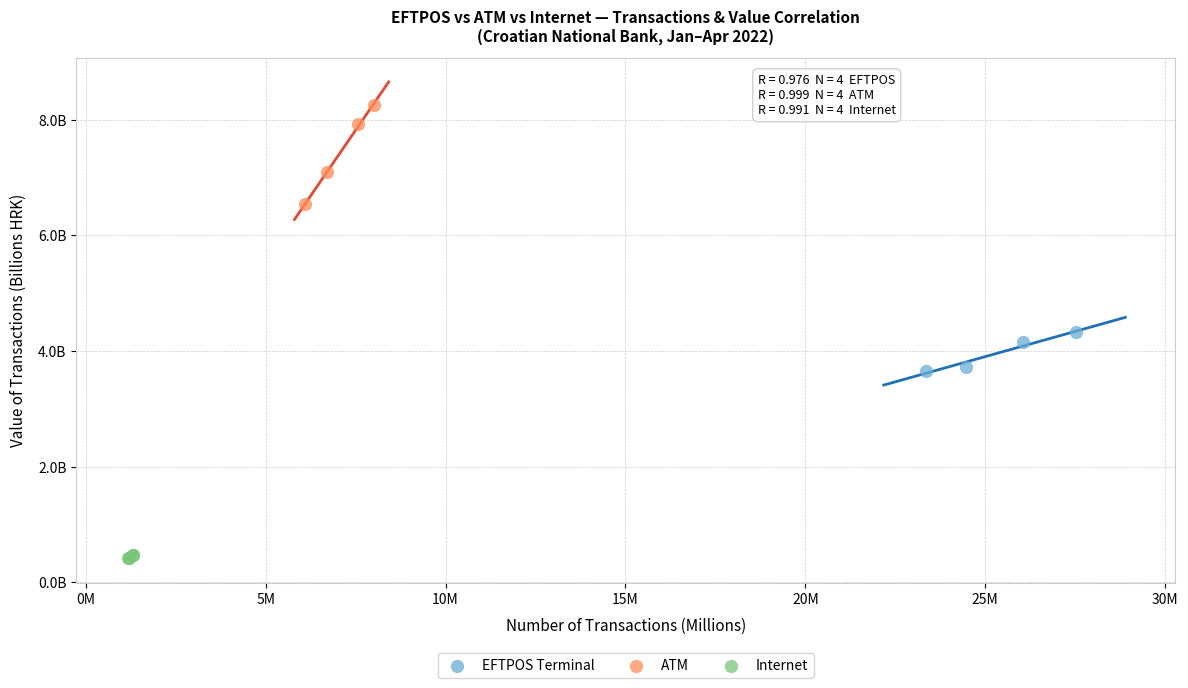

What are all the series names shown in the legend?

EFTPOS Terminal, ATM, Internet